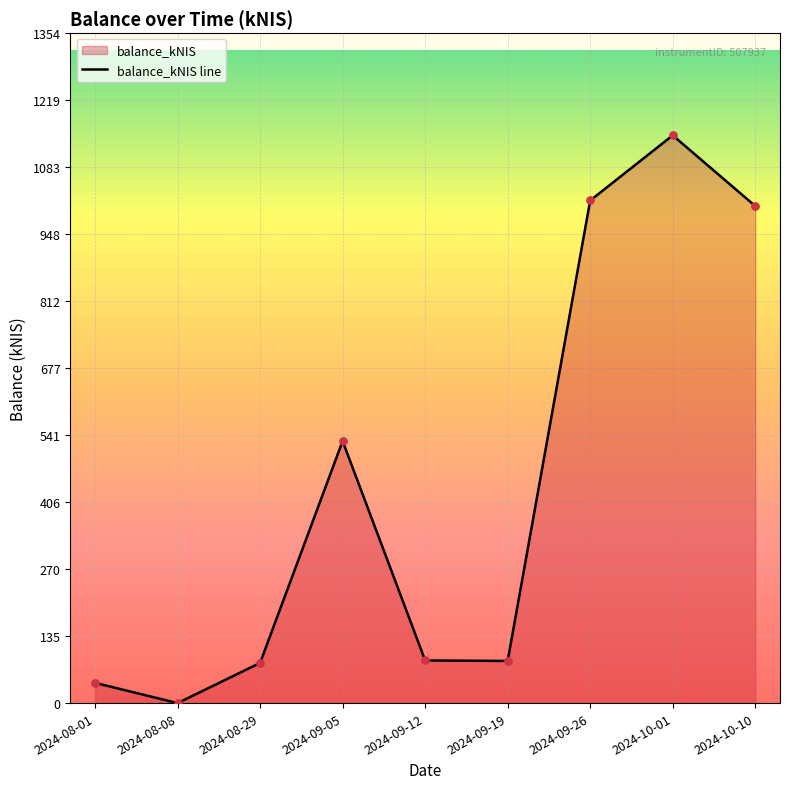

What is the change in value from 2024-08-29 to 2024-09-05?

+448.6